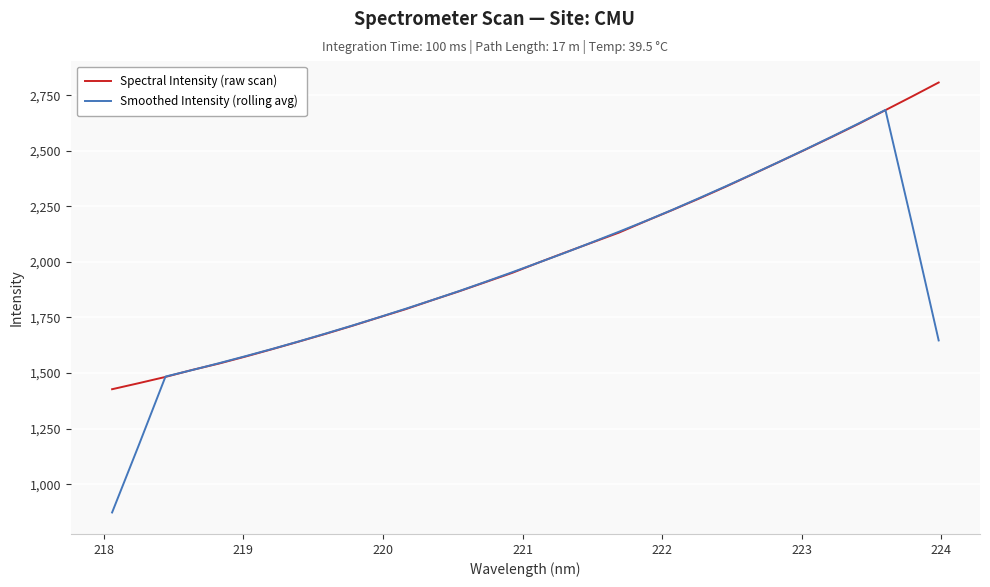

Rank the series by their maximum value, from lowest to highest.

Smoothed Intensity (rolling avg), Spectral Intensity (raw scan)